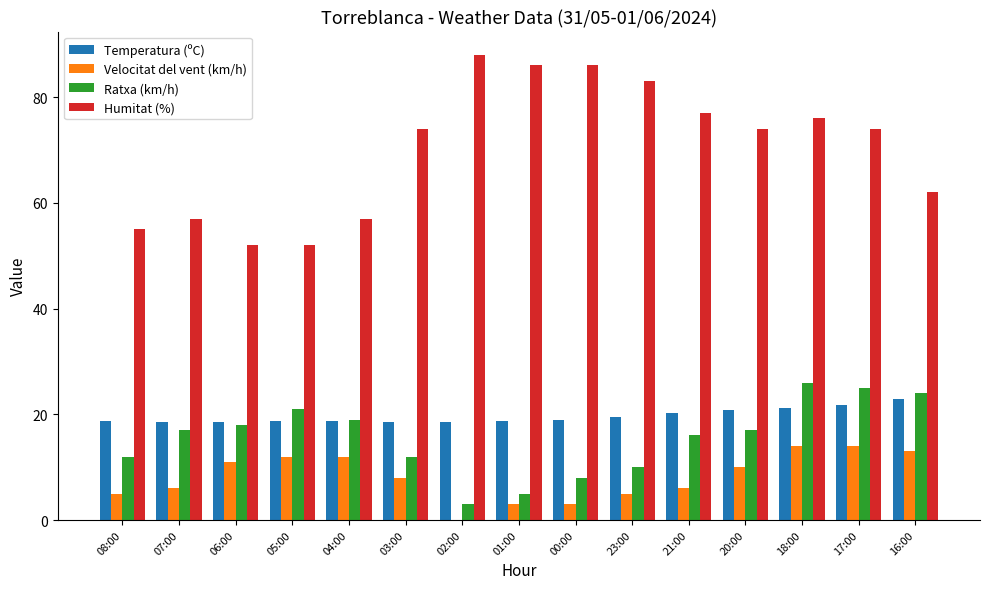

What is the maximum value for Temperatura (ºC)?

22.8